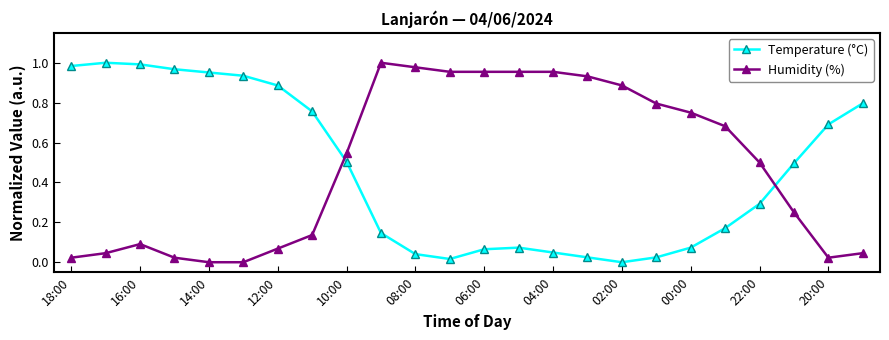

How many intersections are there between Humidity (%) and Temperature (°C)?

2